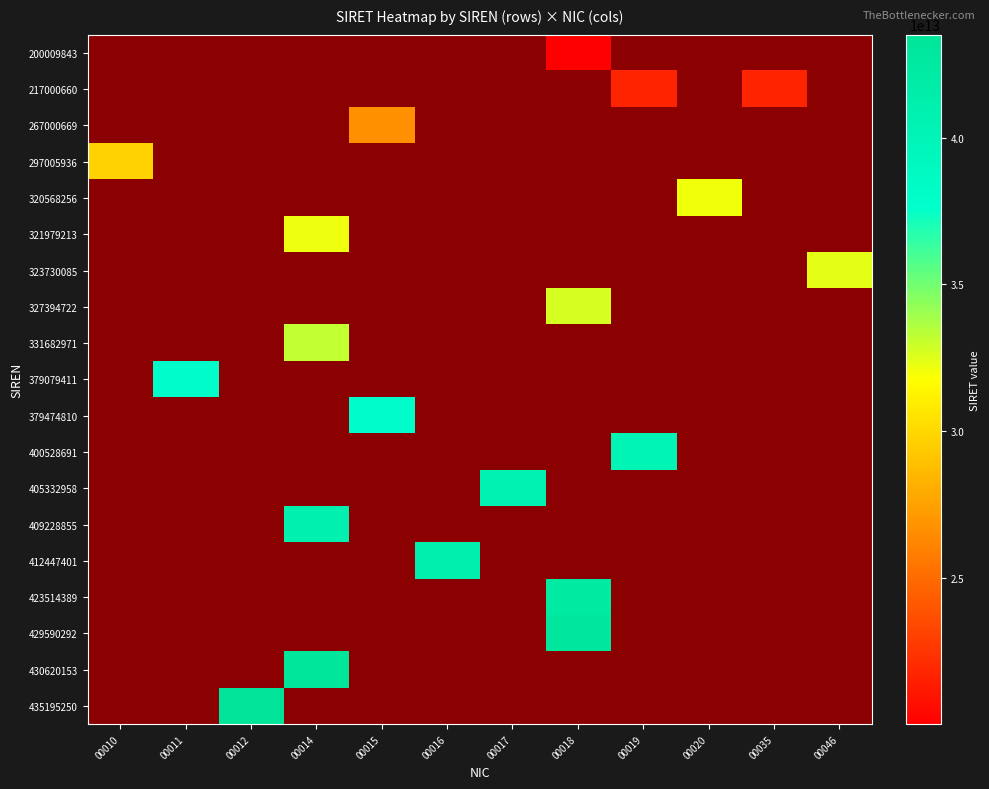

Reading left to right, what are all the values shown in this chart?

200009843: 00010=0	00011=0	00012=0	00014=0	00015=0	00016=0	00017=0	00018=20000984300018	00019=0	00020=0	00035=0	00046=0
217000660: 00010=0	00011=0	00012=0	00014=0	00015=0	00016=0	00017=0	00018=0	00019=21700066000019	00020=0	00035=21700066000035	00046=0
267000669: 00010=0	00011=0	00012=0	00014=0	00015=26700066900015	00016=0	00017=0	00018=0	00019=0	00020=0	00035=0	00046=0
297005936: 00010=29700593600010	00011=0	00012=0	00014=0	00015=0	00016=0	00017=0	00018=0	00019=0	00020=0	00035=0	00046=0
320568256: 00010=0	00011=0	00012=0	00014=0	00015=0	00016=0	00017=0	00018=0	00019=0	00020=32056825600020	00035=0	00046=0
321979213: 00010=0	00011=0	00012=0	00014=32197921300014	00015=0	00016=0	00017=0	00018=0	00019=0	00020=0	00035=0	00046=0
323730085: 00010=0	00011=0	00012=0	00014=0	00015=0	00016=0	00017=0	00018=0	00019=0	00020=0	00035=0	00046=32373008500046
327394722: 00010=0	00011=0	00012=0	00014=0	00015=0	00016=0	00017=0	00018=32739472200018	00019=0	00020=0	00035=0	00046=0
331682971: 00010=0	00011=0	00012=0	00014=33168297100014	00015=0	00016=0	00017=0	00018=0	00019=0	00020=0	00035=0	00046=0
379079411: 00010=0	00011=37907941100011	00012=0	00014=0	00015=0	00016=0	00017=0	00018=0	00019=0	00020=0	00035=0	00046=0
379474810: 00010=0	00011=0	00012=0	00014=0	00015=37947481000015	00016=0	00017=0	00018=0	00019=0	00020=0	00035=0	00046=0
400528691: 00010=0	00011=0	00012=0	00014=0	00015=0	00016=0	00017=0	00018=0	00019=40052869100019	00020=0	00035=0	00046=0
405332958: 00010=0	00011=0	00012=0	00014=0	00015=0	00016=0	00017=40533295800017	00018=0	00019=0	00020=0	00035=0	00046=0
409228855: 00010=0	00011=0	00012=0	00014=40922885500014	00015=0	00016=0	00017=0	00018=0	00019=0	00020=0	00035=0	00046=0
412447401: 00010=0	00011=0	00012=0	00014=0	00015=0	00016=41244740100016	00017=0	00018=0	00019=0	00020=0	00035=0	00046=0
423514389: 00010=0	00011=0	00012=0	00014=0	00015=0	00016=0	00017=0	00018=42351438900018	00019=0	00020=0	00035=0	00046=0
429590292: 00010=0	00011=0	00012=0	00014=0	00015=0	00016=0	00017=0	00018=42959029200018	00019=0	00020=0	00035=0	00046=0
430620153: 00010=0	00011=0	00012=0	00014=43062015300014	00015=0	00016=0	00017=0	00018=0	00019=0	00020=0	00035=0	00046=0
435195250: 00010=0	00011=0	00012=43519525000012	00014=0	00015=0	00016=0	00017=0	00018=0	00019=0	00020=0	00035=0	00046=0